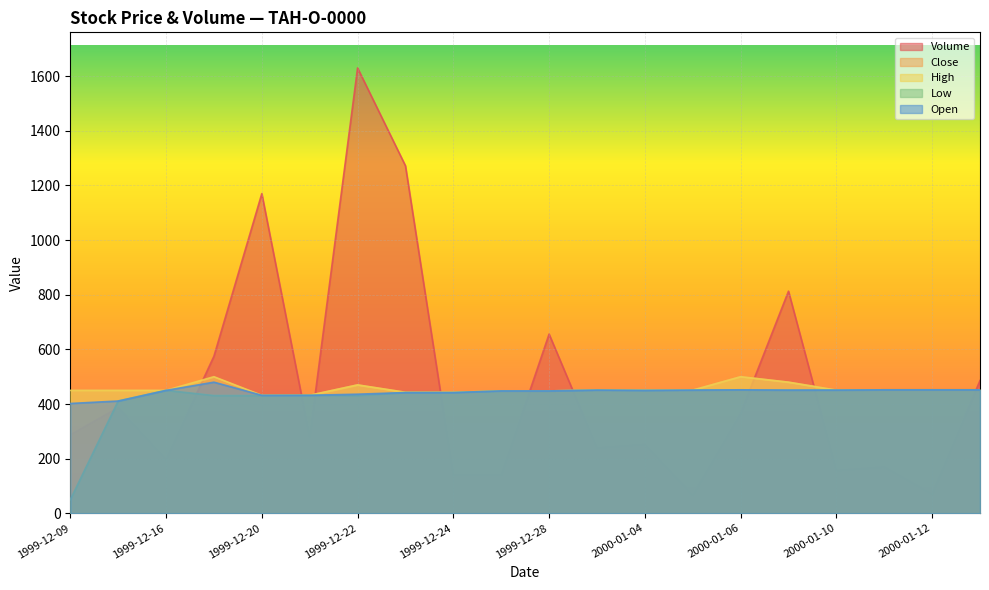

At which category is the sum across all series the highest?

1999-12-22